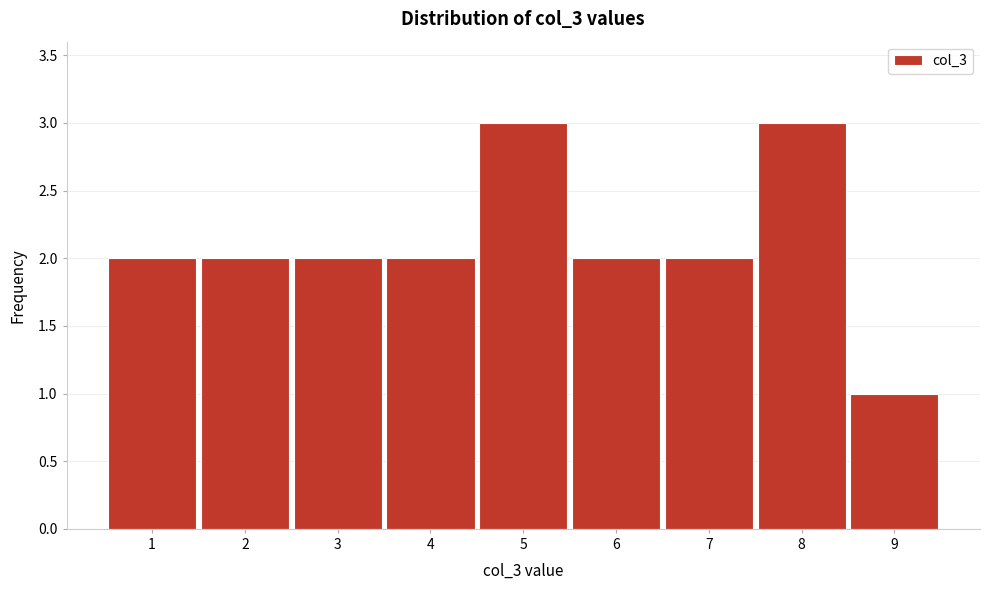

Reading left to right, transcribe this chart: for each bar, give the range it covers on the x-axis and its height. The values are not printed on the chart, so give them approximately, as read against the axis.

0.5 to 1.5: 2
1.5 to 2.5: 2
2.5 to 3.5: 2
3.5 to 4.5: 2
4.5 to 5.5: 3
5.5 to 6.5: 2
6.5 to 7.5: 2
7.5 to 8.5: 3
8.5 to 9.5: 1